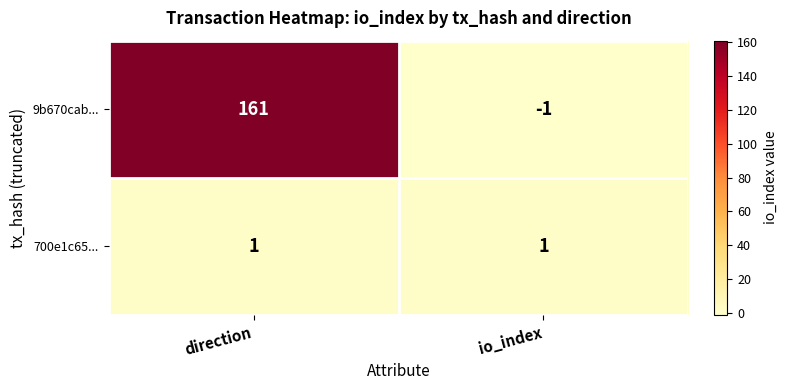

Which series has the largest range (max minus min)?

9b670cab...